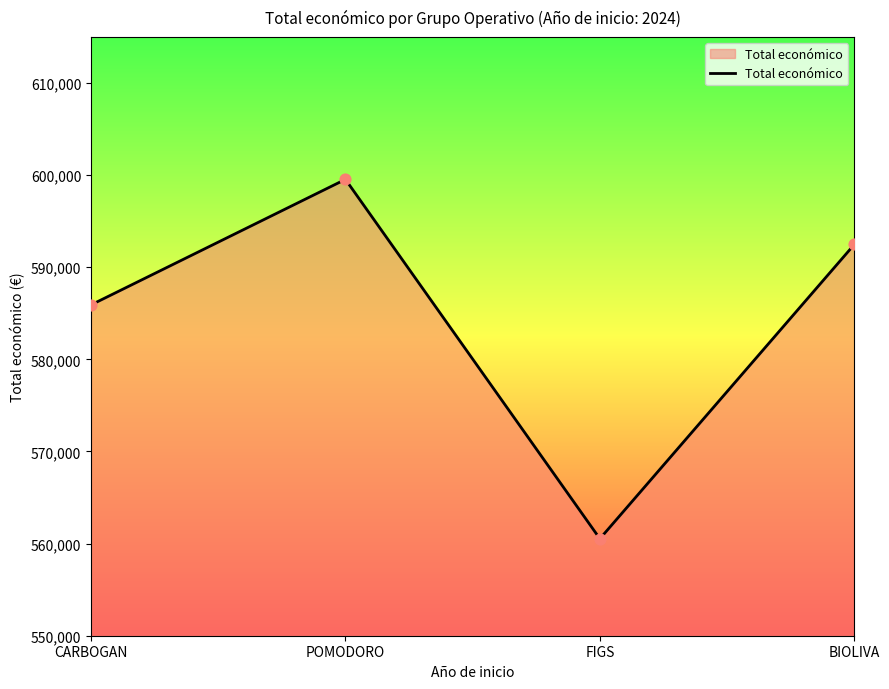

Which has a higher value, POMODORO or BIOLIVA?

POMODORO